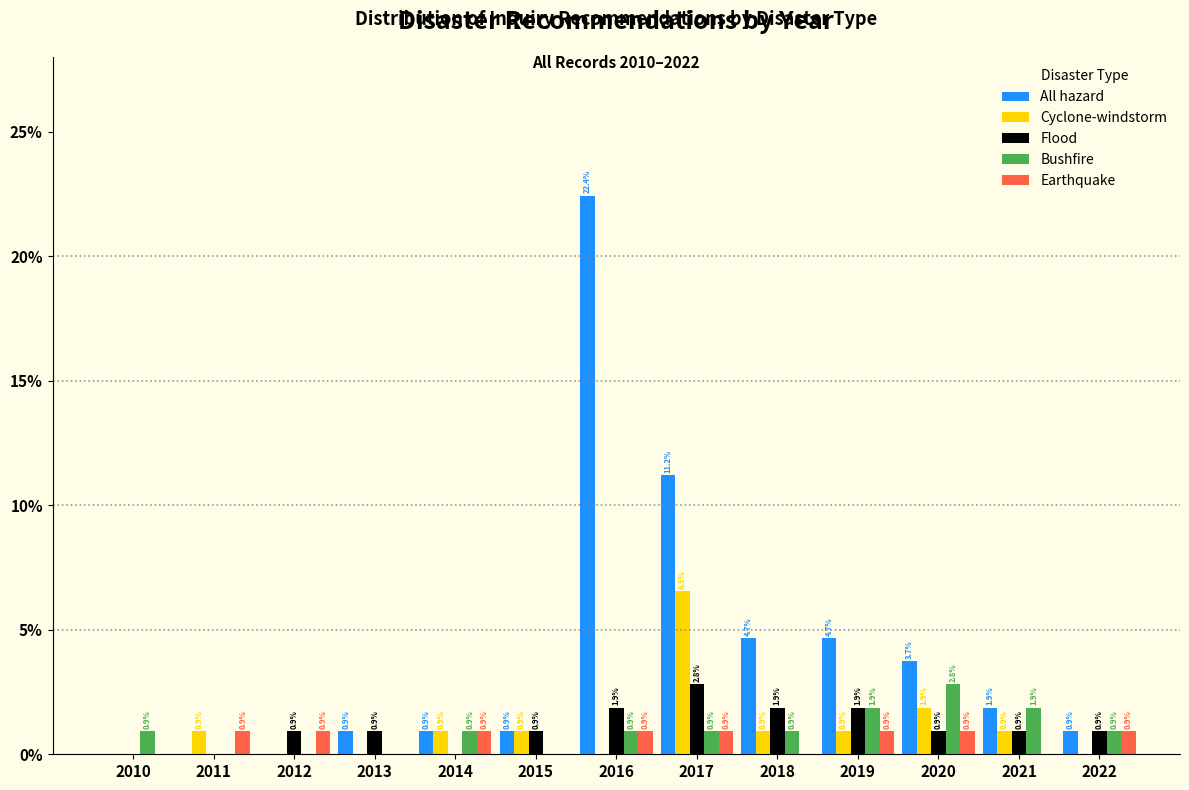

Reading left to right, what are all the values shown in this chart?

All hazard: 2010=0.0	2011=0.0	2012=0.0	2013=0.9	2014=0.9	2015=0.9	2016=22.4	2017=11.2	2018=4.7	2019=4.7	2020=3.7	2021=1.9	2022=0.9
Cyclone-windstorm: 2010=0.0	2011=0.9	2012=0.0	2013=0.0	2014=0.9	2015=0.9	2016=0.0	2017=6.5	2018=0.9	2019=0.9	2020=1.9	2021=0.9	2022=0.0
Flood: 2010=0.0	2011=0.0	2012=0.9	2013=0.9	2014=0.0	2015=0.9	2016=1.9	2017=2.8	2018=1.9	2019=1.9	2020=0.9	2021=0.9	2022=0.9
Bushfire: 2010=0.9	2011=0.0	2012=0.0	2013=0.0	2014=0.9	2015=0.0	2016=0.9	2017=0.9	2018=0.9	2019=1.9	2020=2.8	2021=1.9	2022=0.9
Earthquake: 2010=0.0	2011=0.9	2012=0.9	2013=0.0	2014=0.9	2015=0.0	2016=0.9	2017=0.9	2018=0.0	2019=0.9	2020=0.9	2021=0.0	2022=0.9